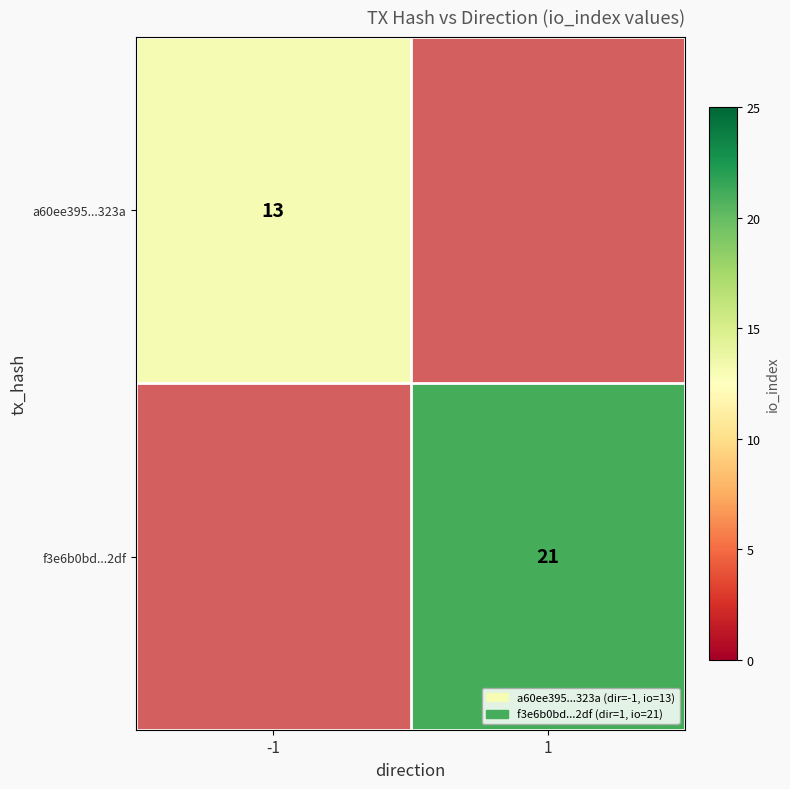

At which category does the chart reach its minimum across all series?

-1